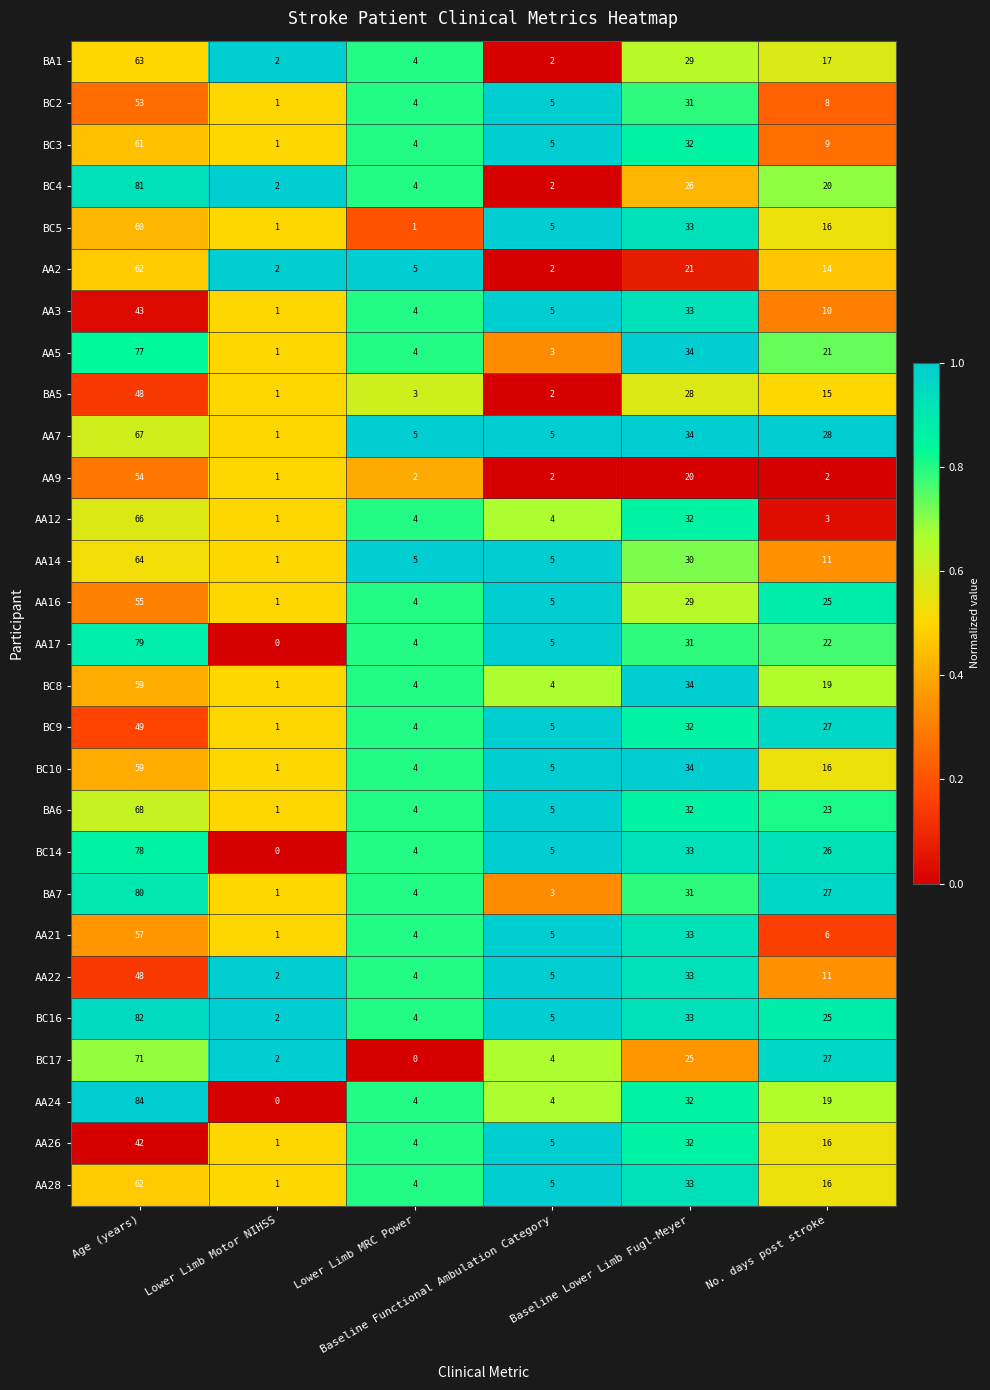

What is the difference between the highest and lowest values at Lower Limb MRC Power?

5